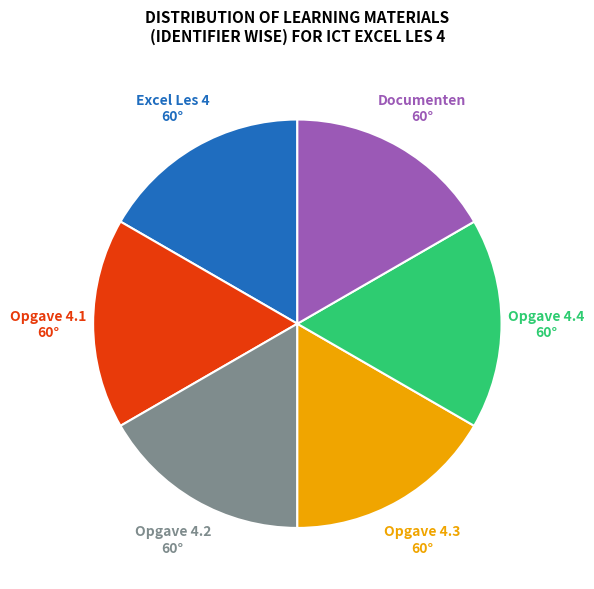

True or false: Opgave 4.1 accounts for 17% of the total.

True